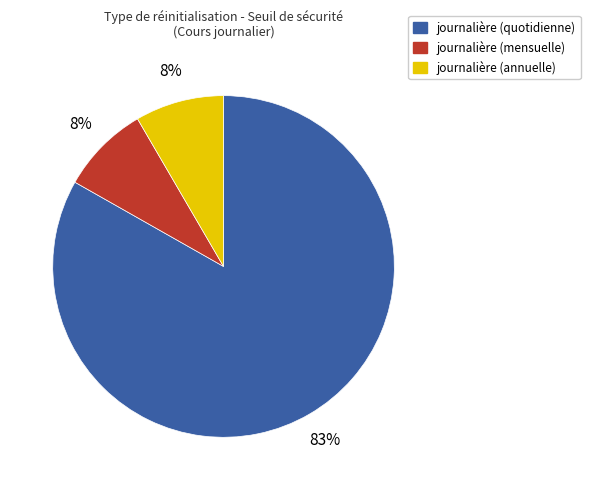

To the nearest percent, what is the average slice percentage?

33%